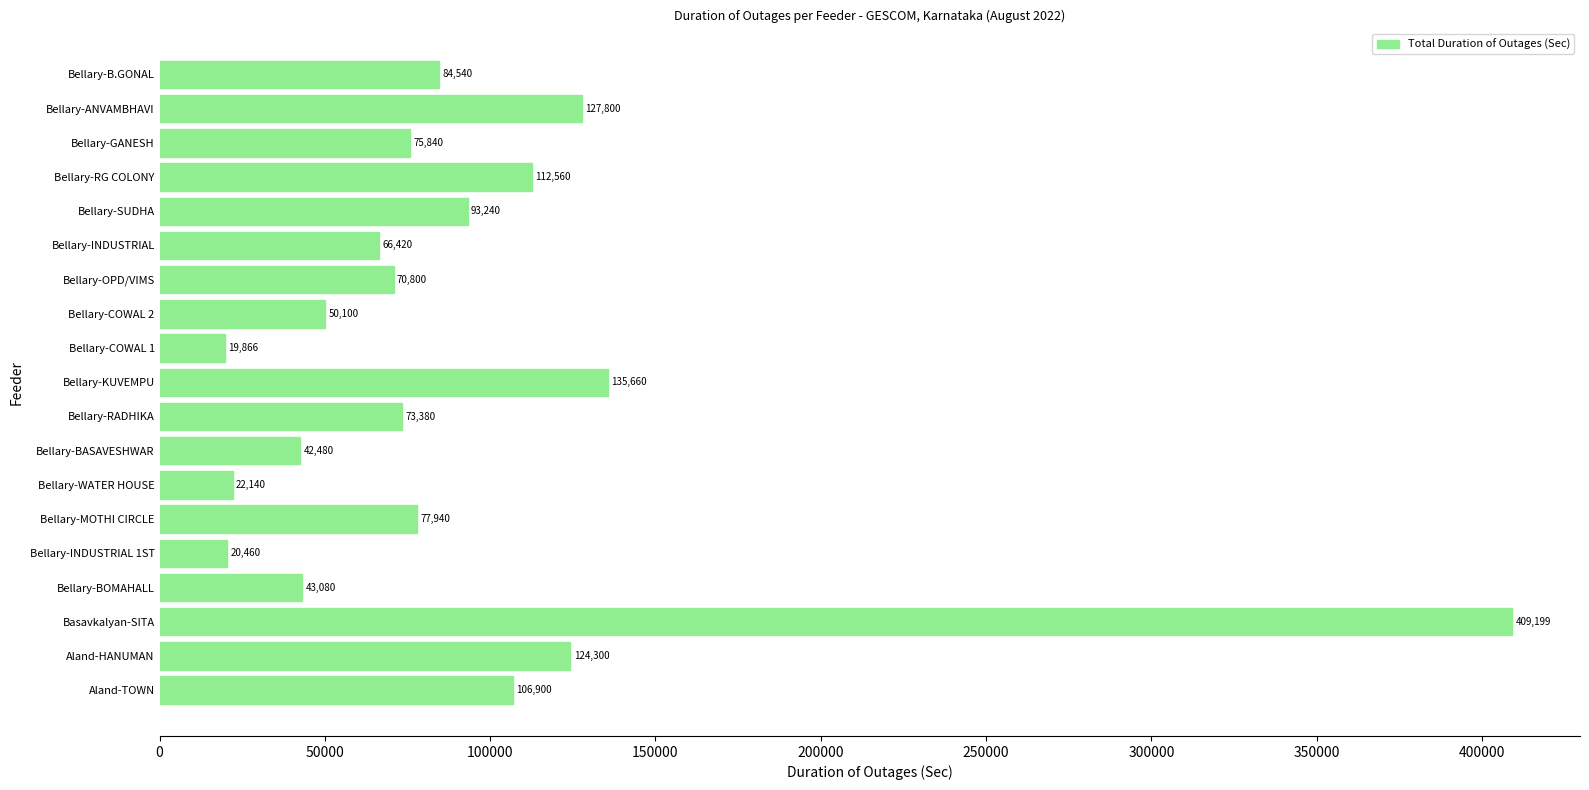

What is the smallest value displayed?

19866